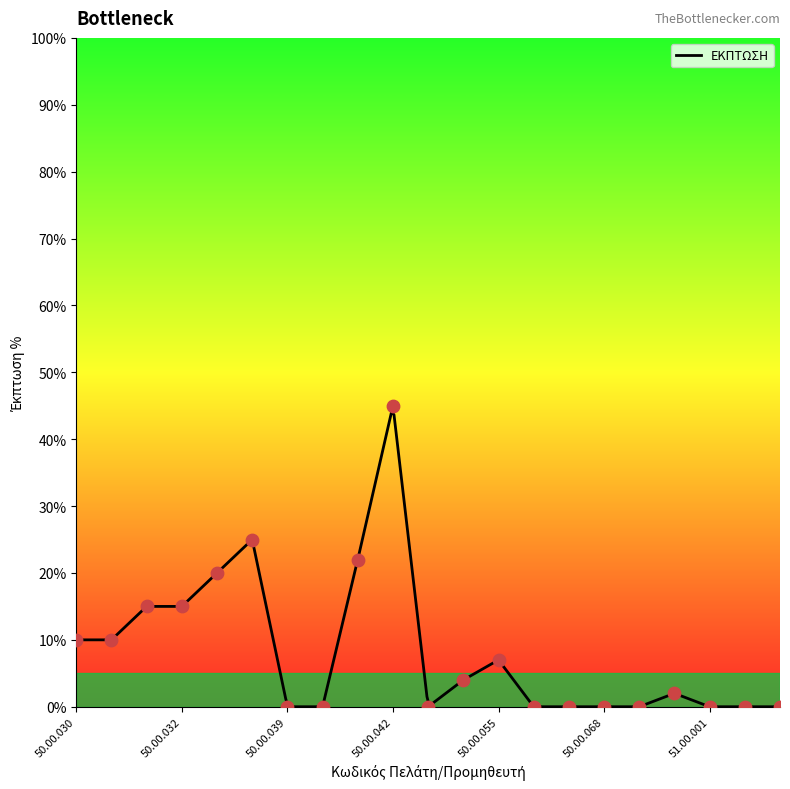

What is the change in value from 50.00.040 to 50.00.042?

+45